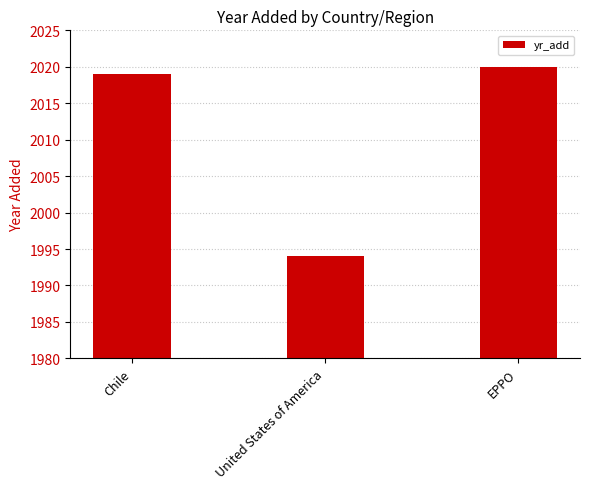

What is the sum of the values at EPPO and United States of America?

4014